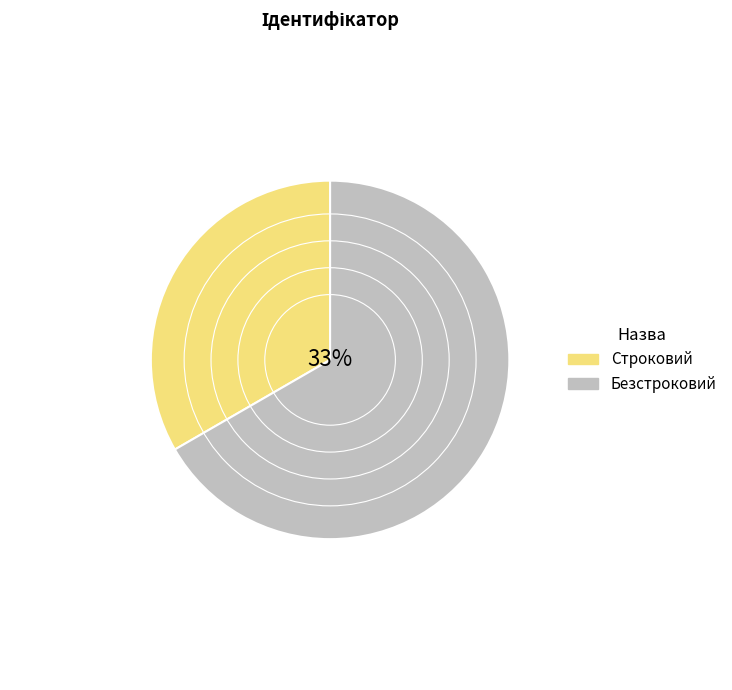

Does Строковий represent more than half of the total?

No